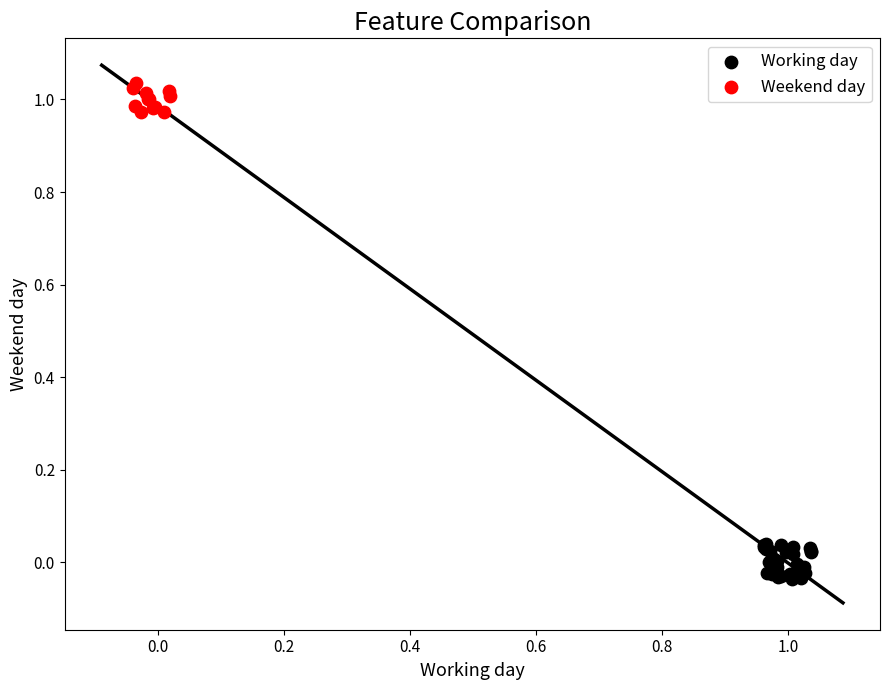

What are all the series names shown in the legend?

Working day, Weekend day